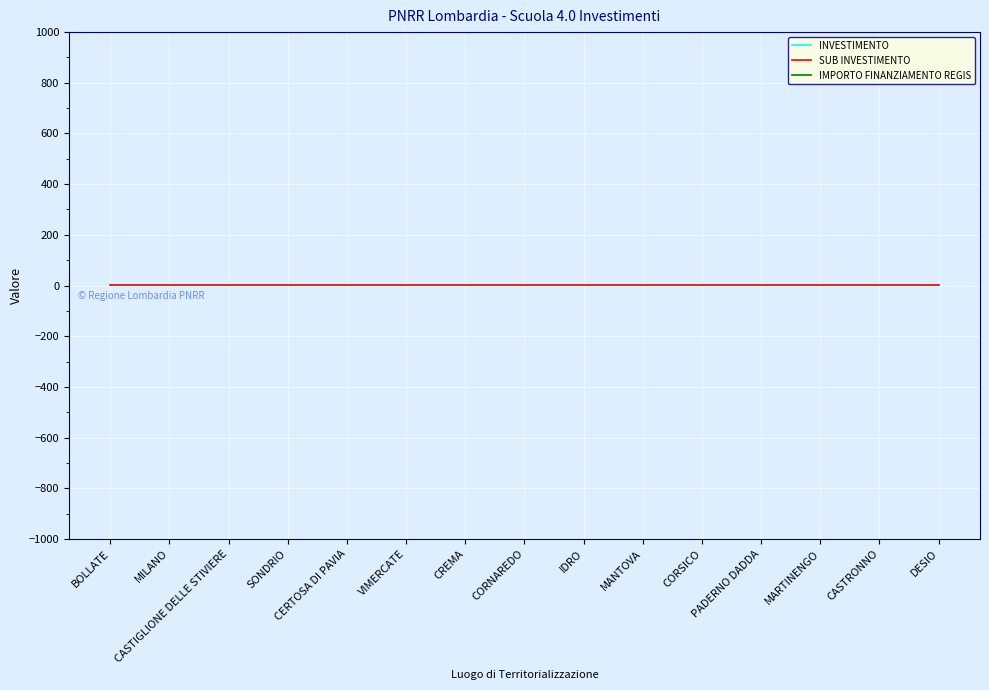

True or false: INVESTIMENTO and IMPORTO FINANZIAMENTO REGIS intersect in this chart.

False